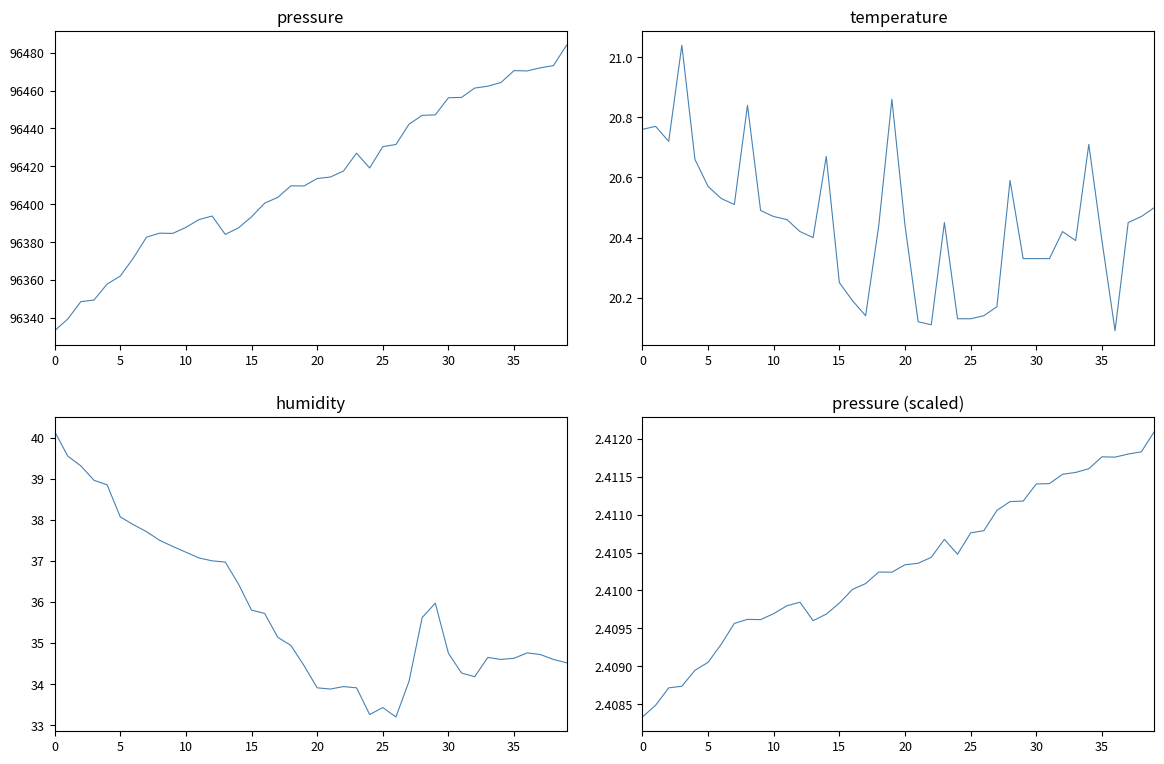

True or false: temperature and humidity cross at least once.

False